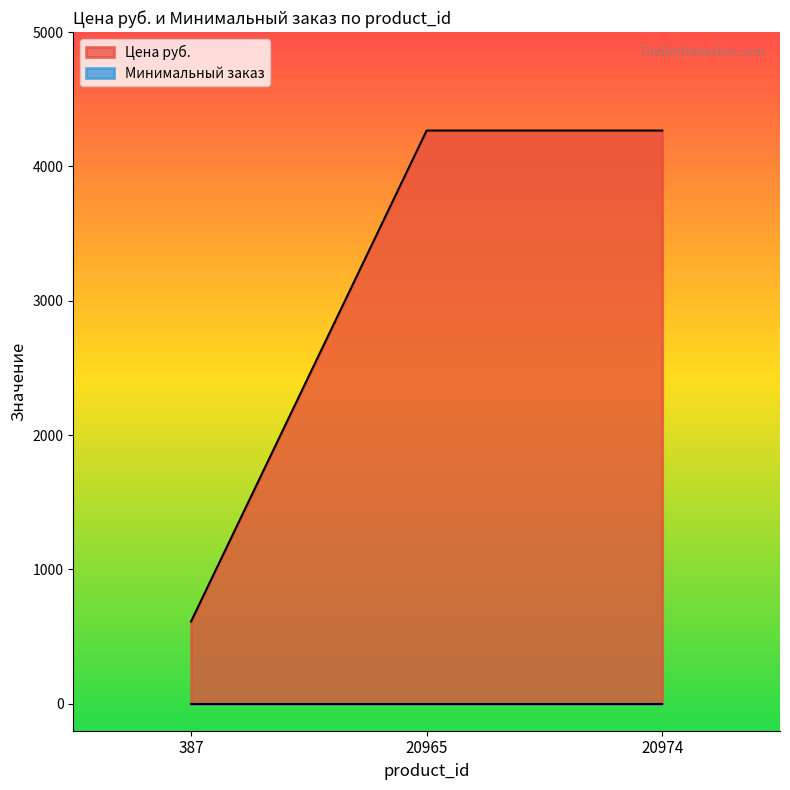

What is the greatest value displayed?

4267